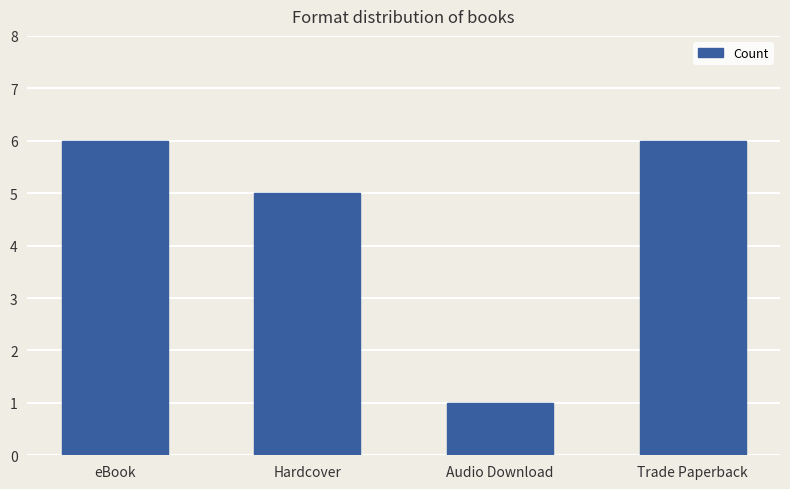

The value at Trade Paperback is 6. True or false?

True